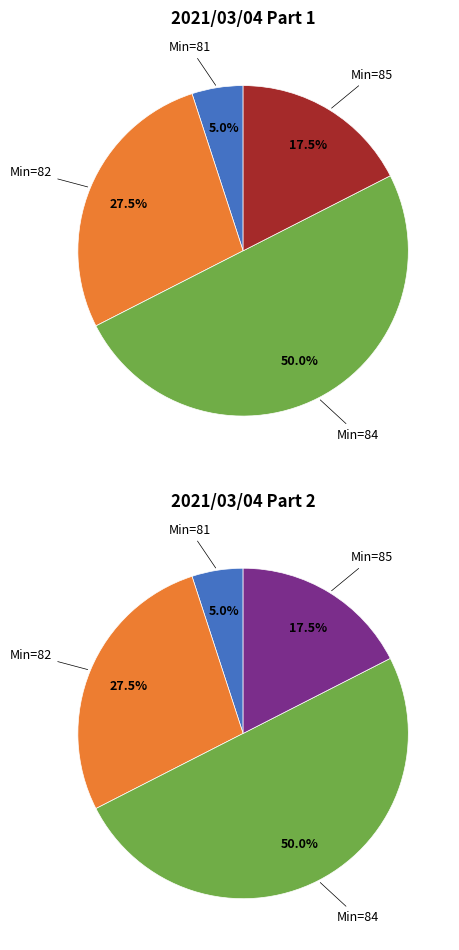

Is there any slice that represents more than half of the pie?

No